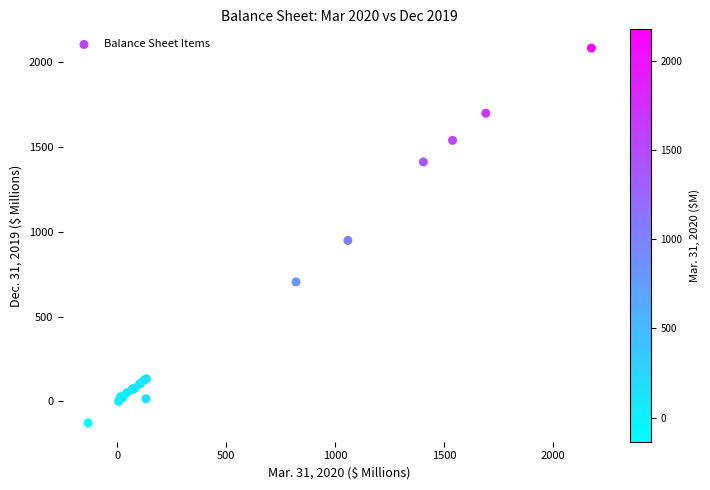

What Y value in the scatter plot is closest to 978?

949.3